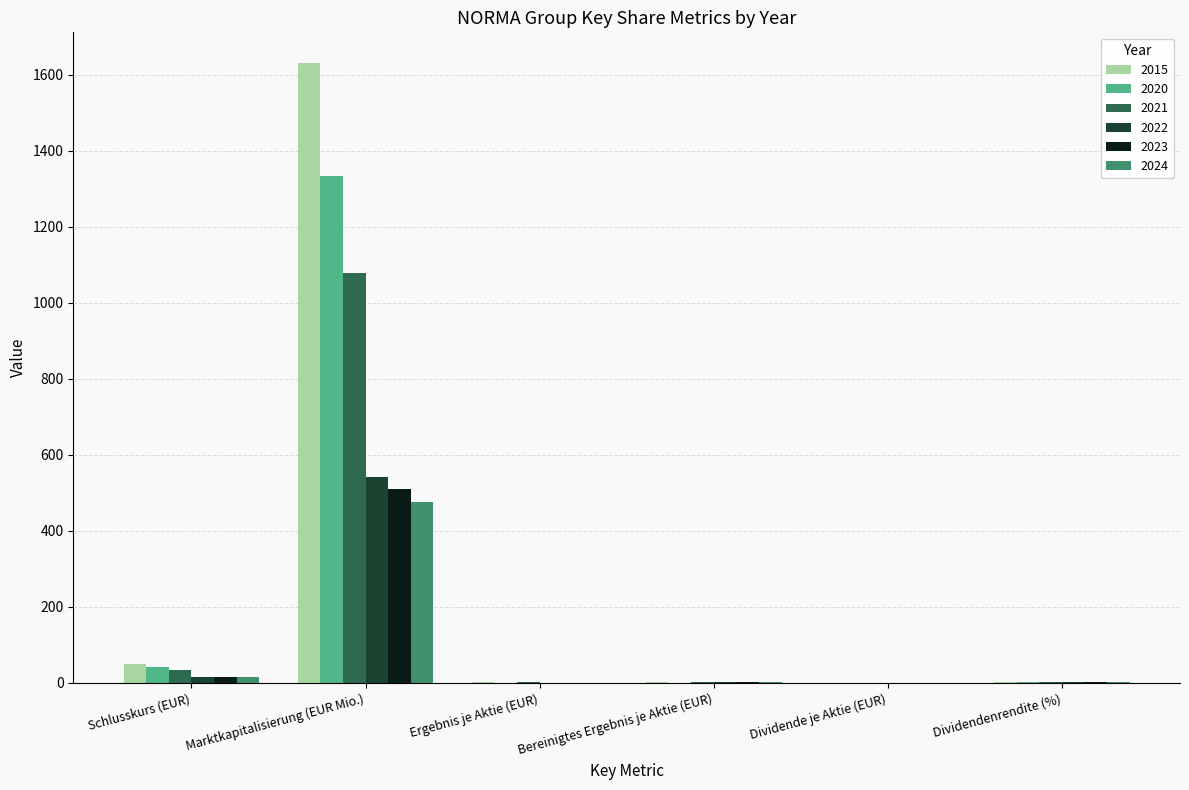

What is the sum of all 2021 values?

1119.9